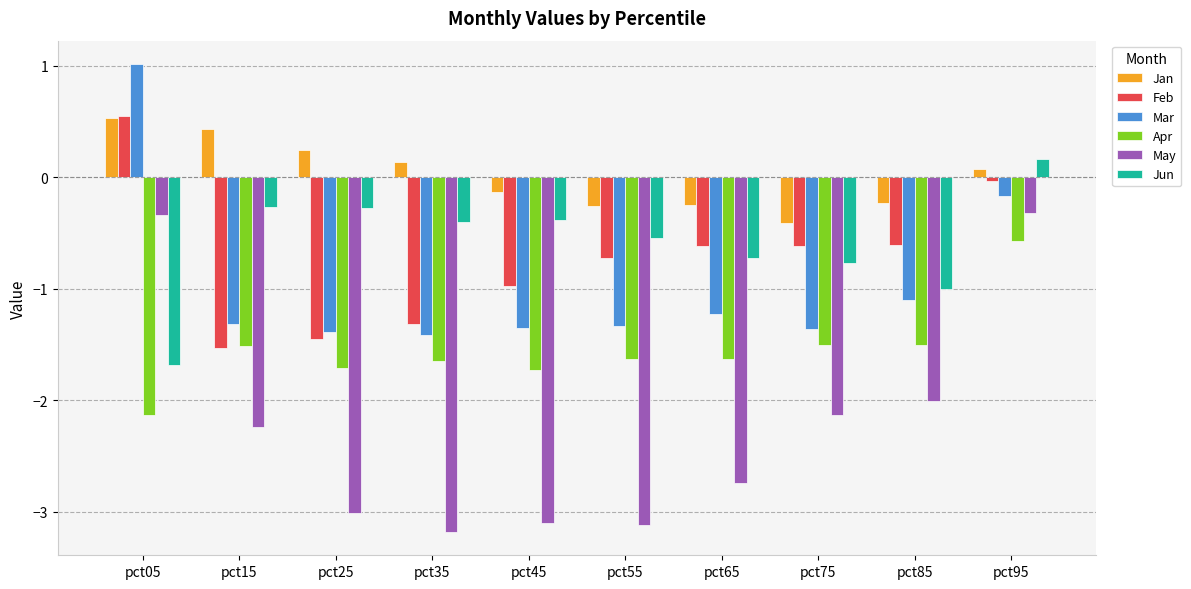

The value of Mar at pct55 is -1.3. True or false?

True